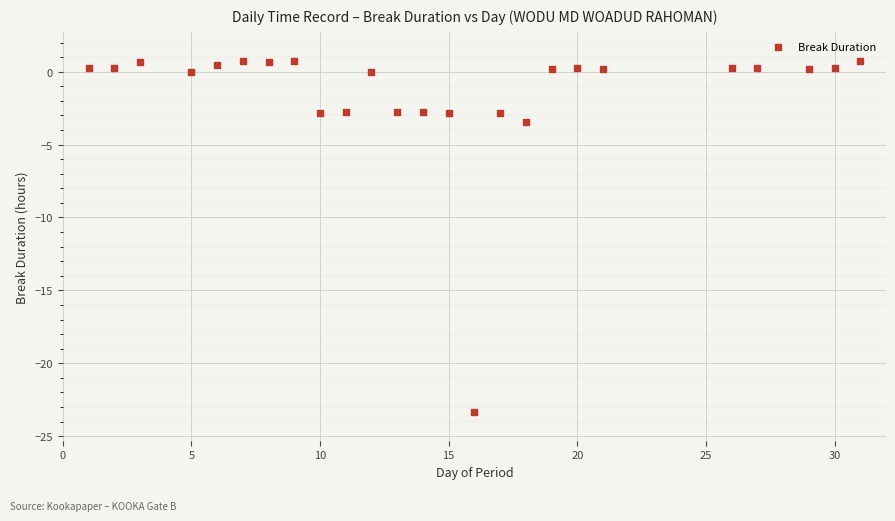

What Y value in the scatter plot is closest to -11?

-3.4